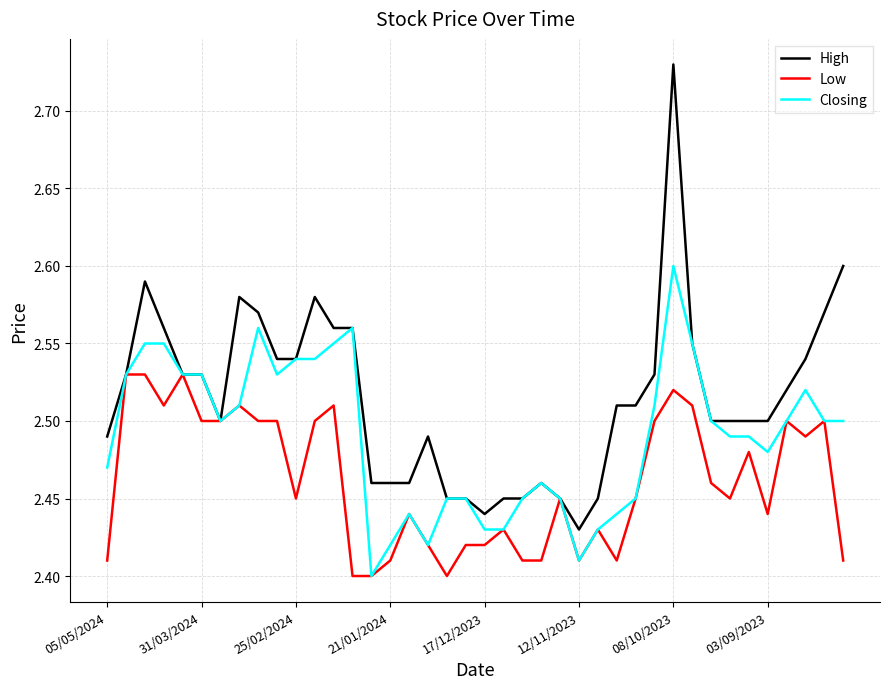

Rank the series by their average value, from lowest to highest.

Low, Closing, High